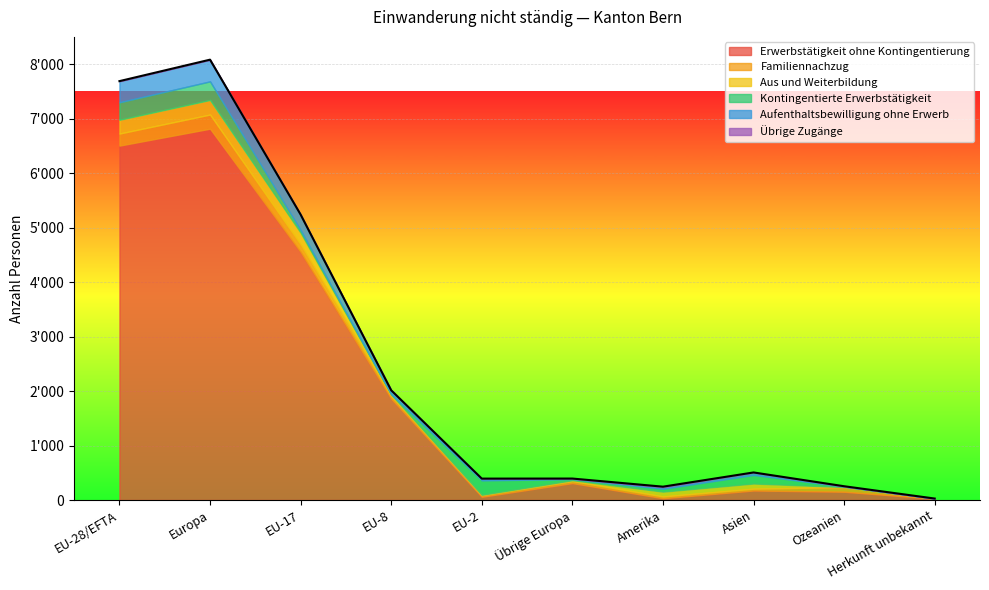

Rank the series by their maximum value, from highest to lowest.

Erwerbstätigkeit ohne Kontingentierung, Aufenthaltsbewilligung ohne Erwerb, Kontingentierte Erwerbstätigkeit, Aus und Weiterbildung, Familiennachzug, Übrige Zugänge